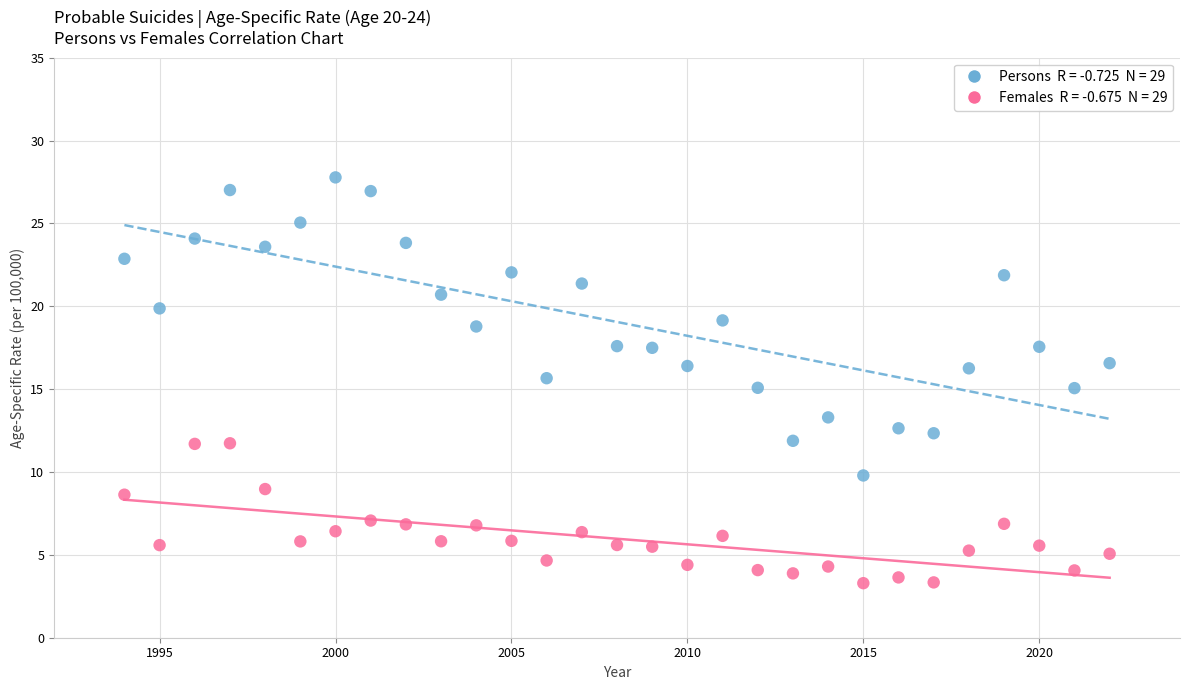

Across all data points, what is the range of Y values (max minus min)?

24.5